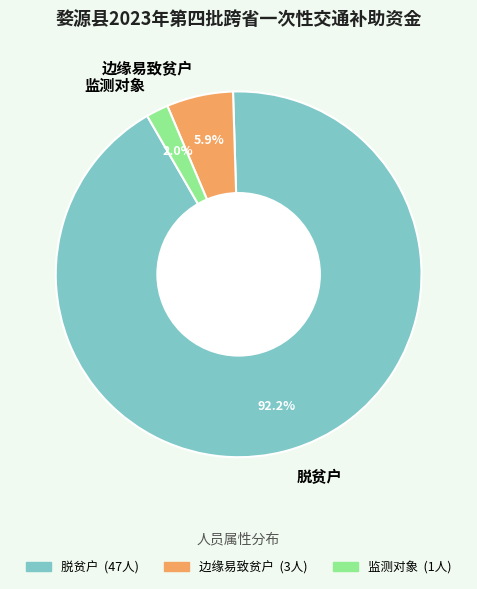

To the nearest percent, what portion does 监测对象 represent?

2%